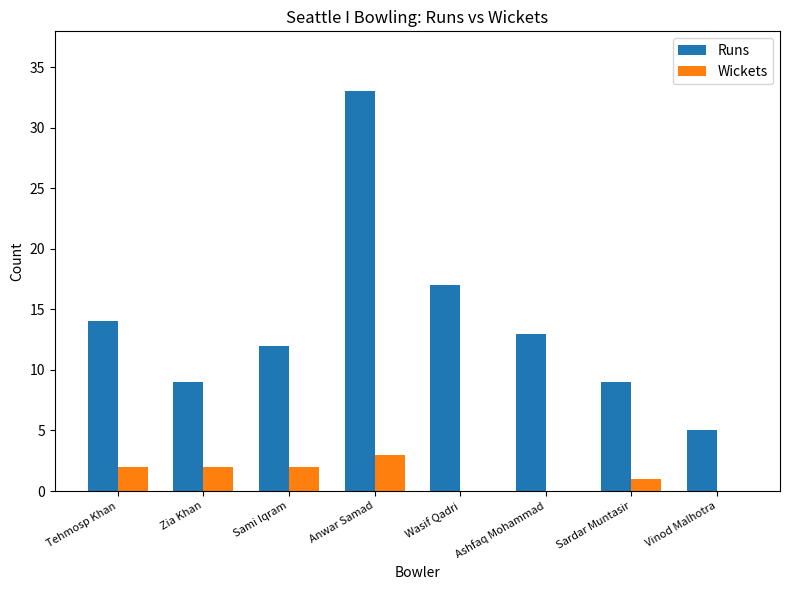

What is the maximum value shown in the chart?

33